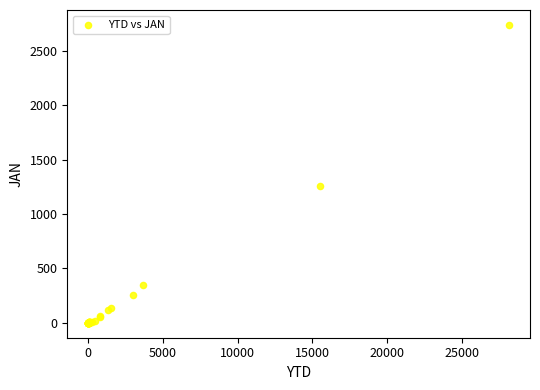

What Y value in the scatter plot is closest to 1368?

1261